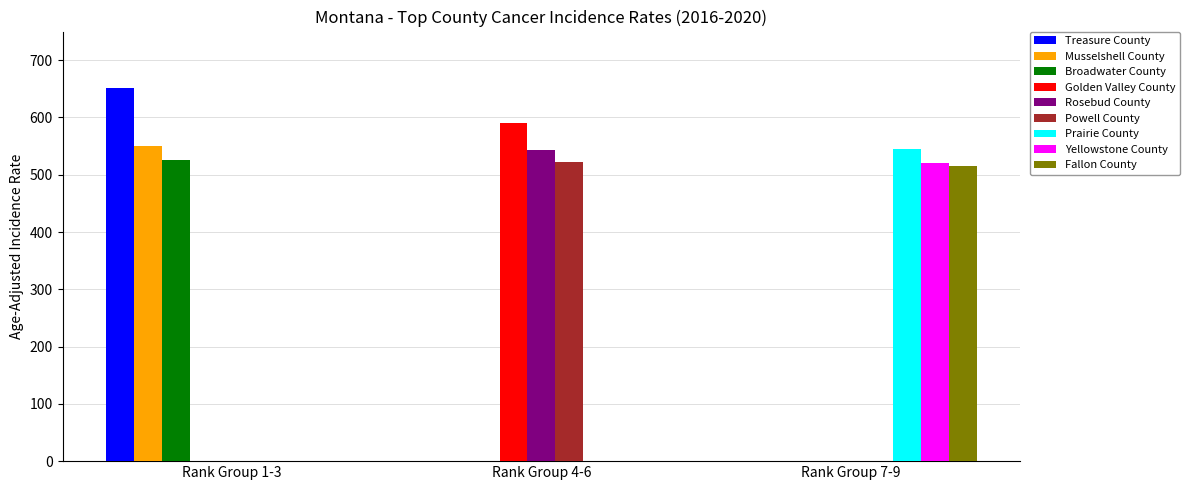

What are all the series names shown in the legend?

Treasure County, Musselshell County, Broadwater County, Golden Valley County, Rosebud County, Powell County, Prairie County, Yellowstone County, Fallon County